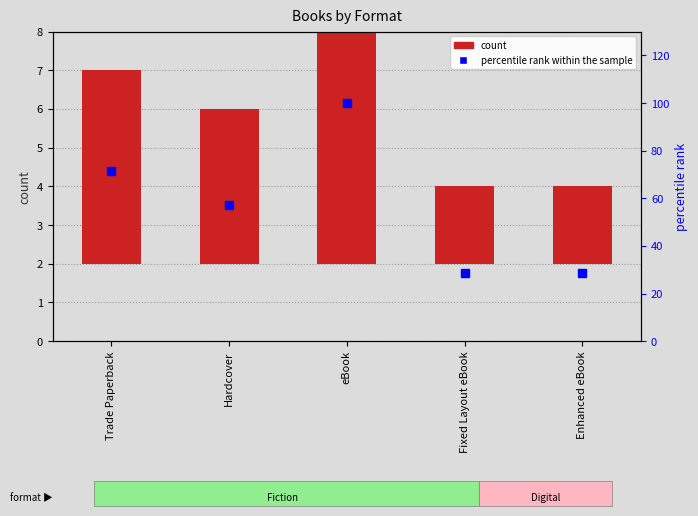

What is the total value across all series at eBook?

107.0